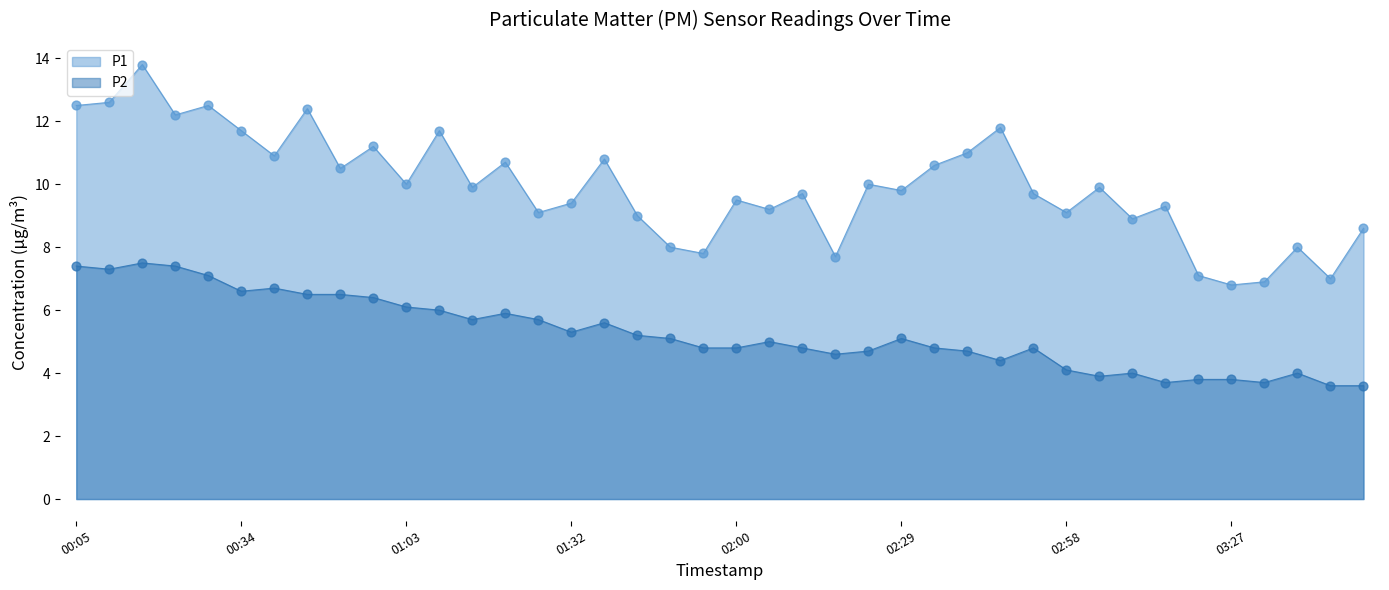

At how many categories does at least one series exceed 4?

40